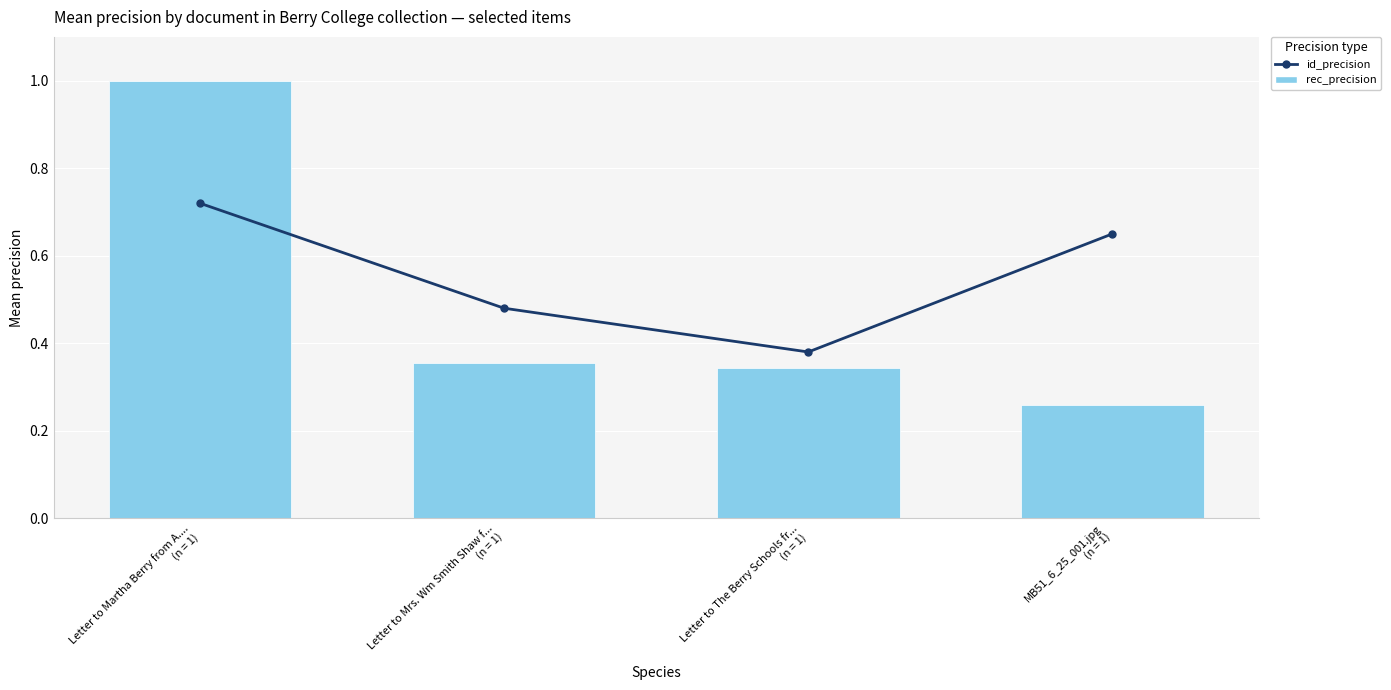

At which label is rec_precision closest to 0?

MB51_6_25_001.jpg
(n = 1)